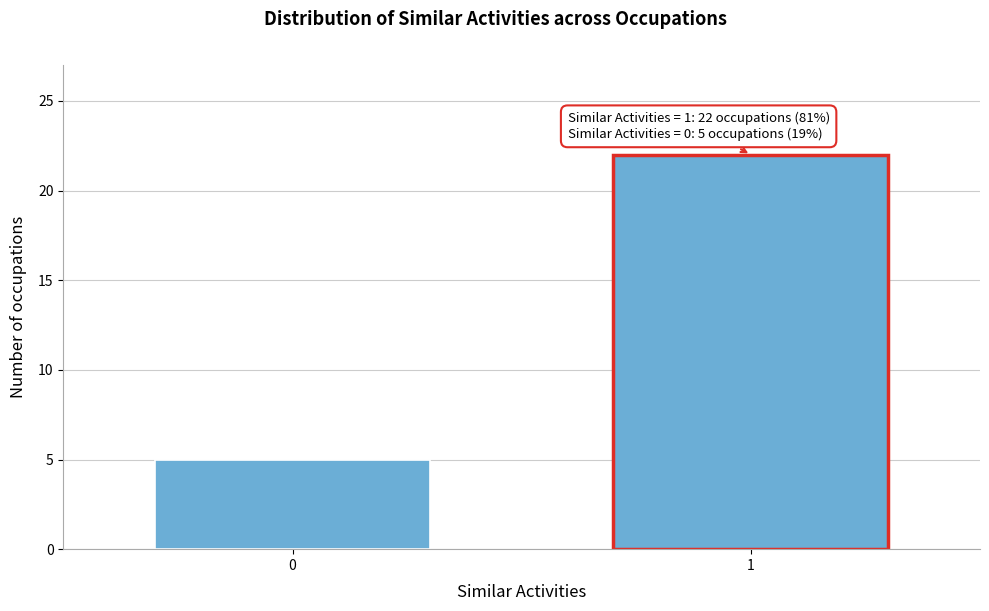

Reading left to right, transcribe all the data shown in this chart.

0=5	1=22